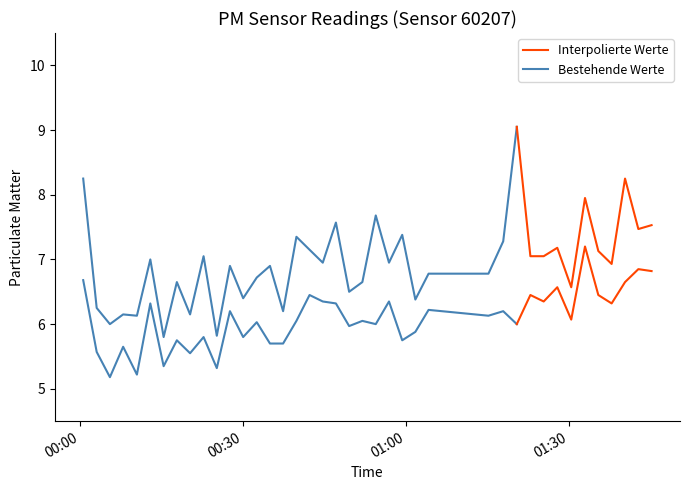

How many data points in P1 are less than 6?

2